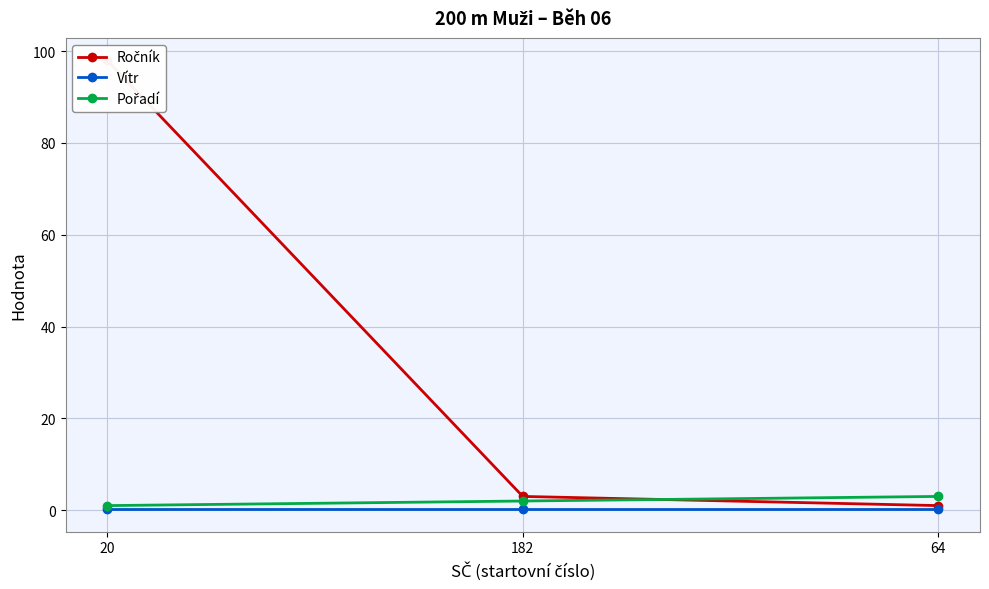

At which category is the sum across all series the highest?

20